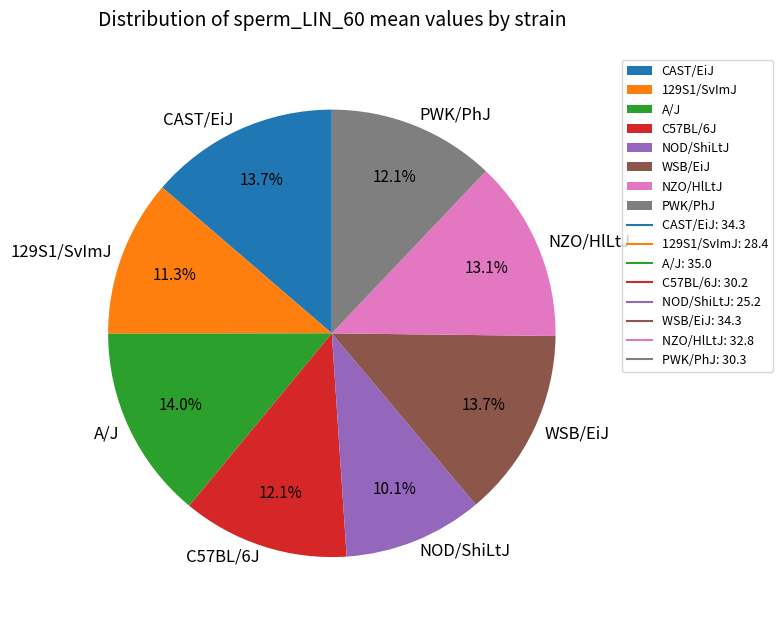

How much of the chart is everything except C57BL/6J?

87.9%